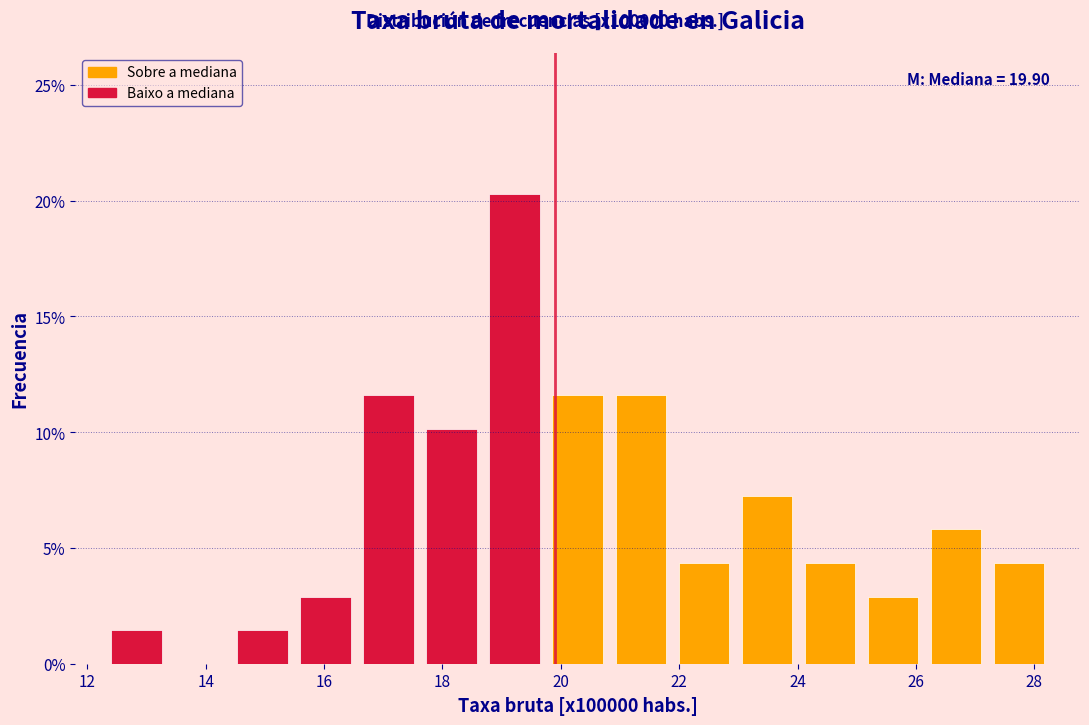

Which range on the x-axis has the tallest bar?

18.6 to 19.8